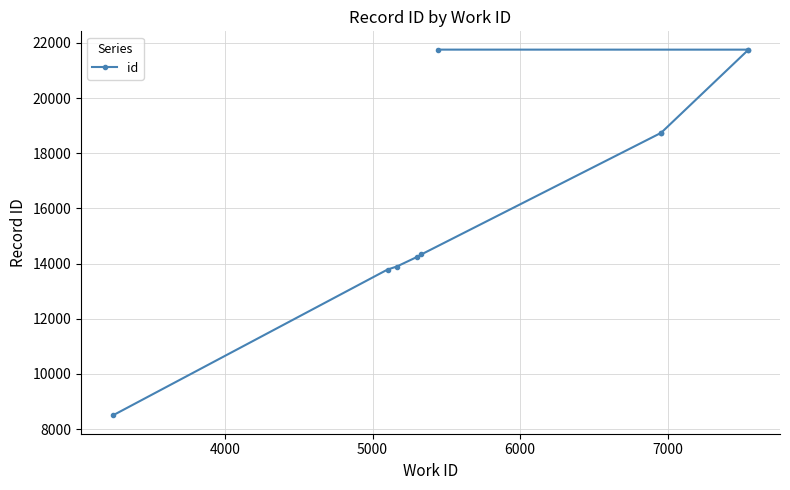

What is the difference between the maximum and minimum values?

13264